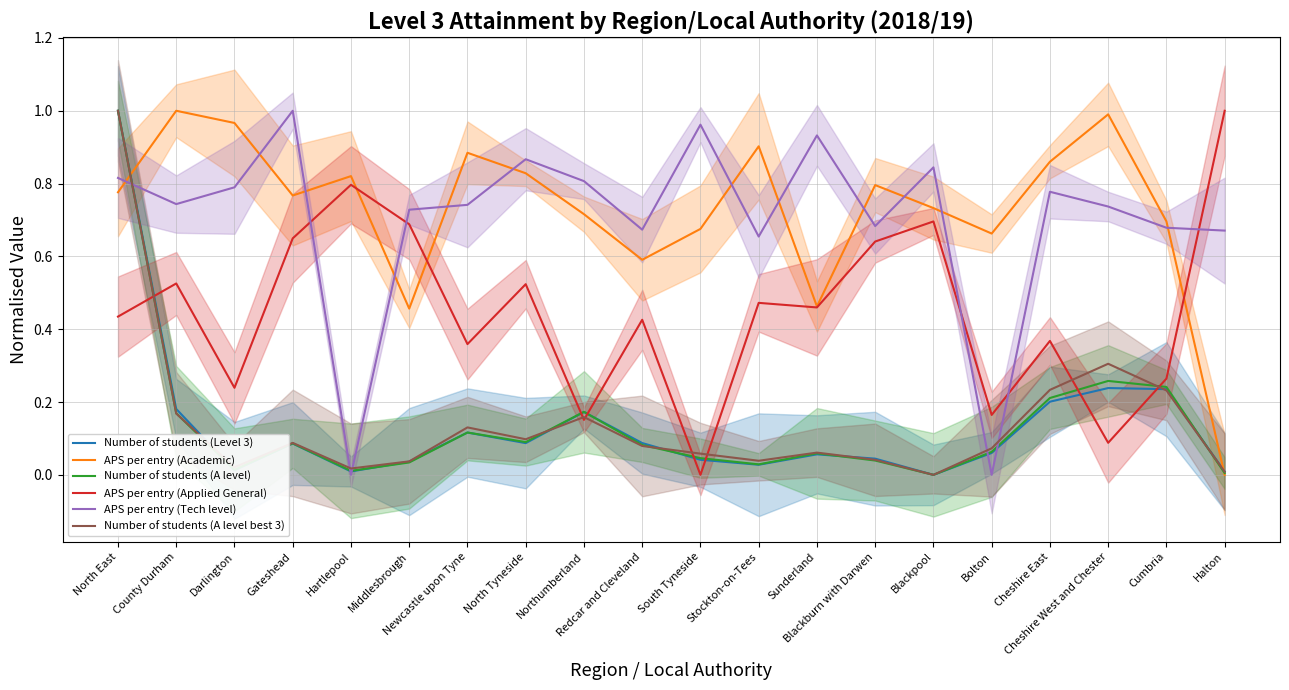

Rank the categories by Number of students (Level 3) value from lowest to highest.

Blackpool, Halton, Hartlepool, Darlington, Stockton-on-Tees, Middlesbrough, South Tyneside, Blackburn with Darwen, Sunderland, Bolton, Gateshead, North Tyneside, Redcar and Cleveland, Newcastle upon Tyne, Northumberland, County Durham, Cheshire East, Cumbria, Cheshire West and Chester, North East